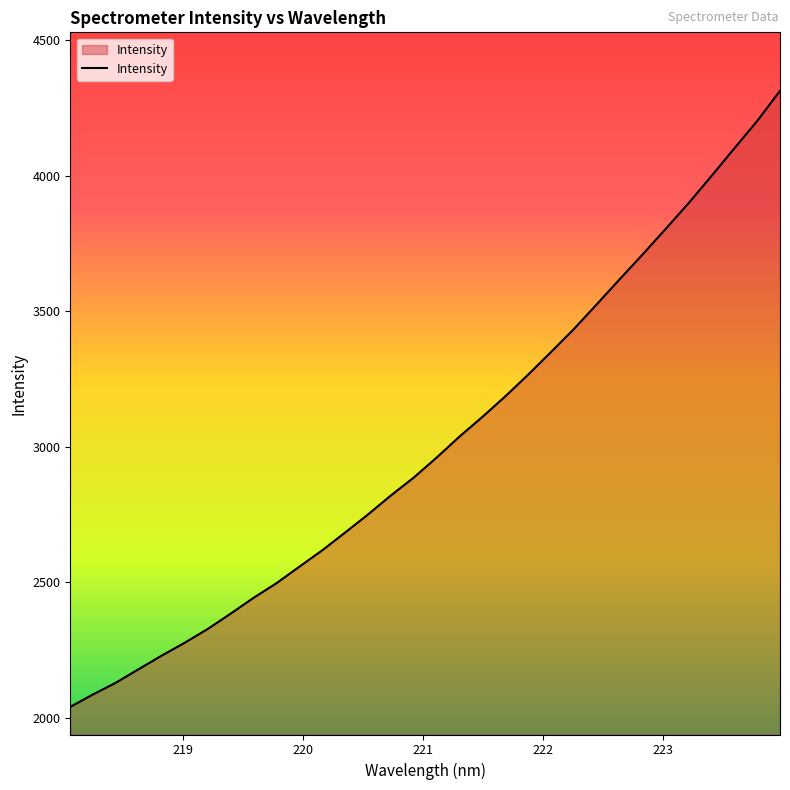

How many lines are shown in the chart?

1